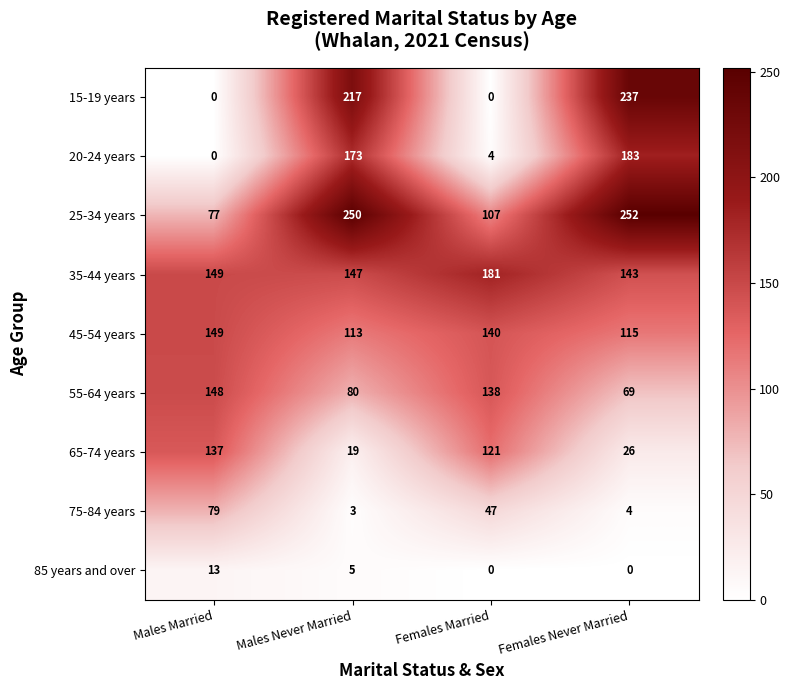

What is the lowest value of the 45-54 years series?

113